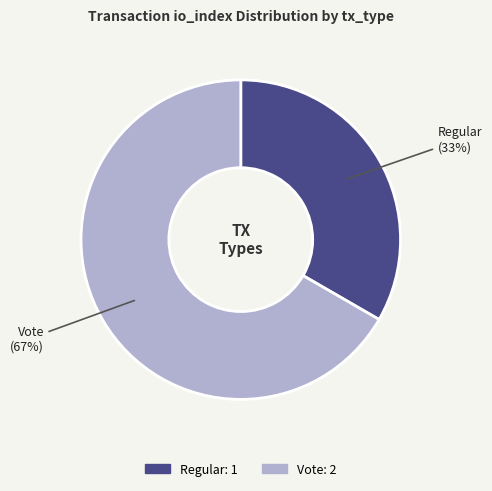

Does Vote account for over 50% of the chart?

Yes